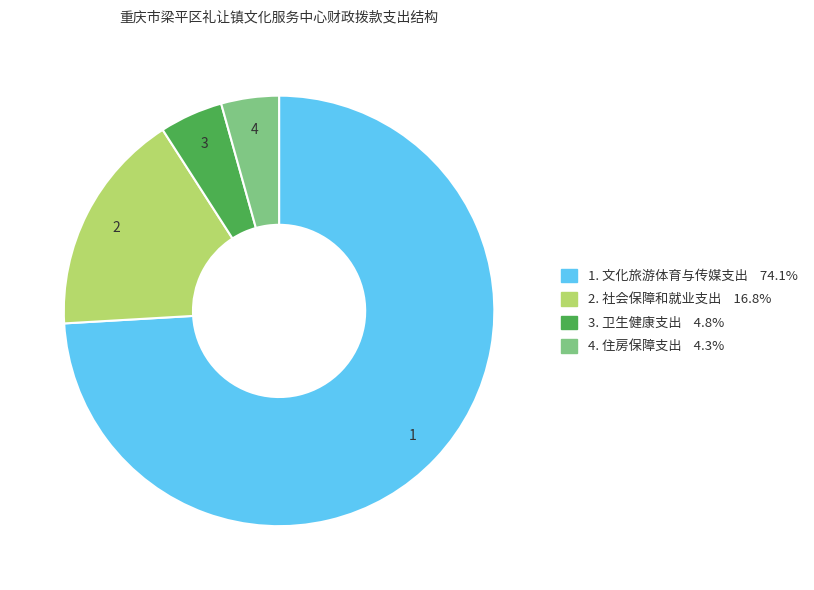

Approximately how many times larger is the value at 2. 社会保障和就业支出 16.8% compared to 4. 住房保障支出 4.3%?

3.9